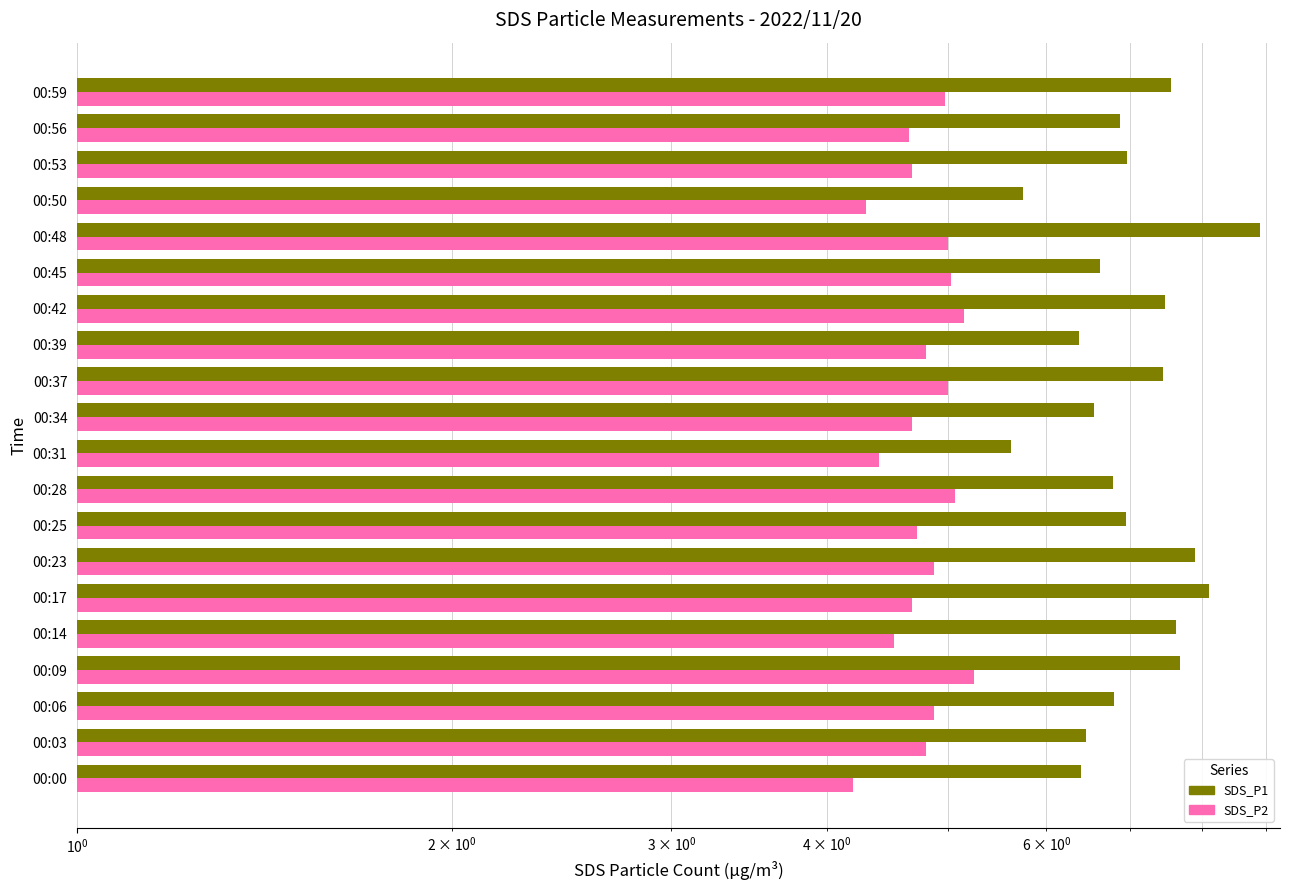

Between 00:09 and 00:14, which series saw the biggest shift?

SDS_P2